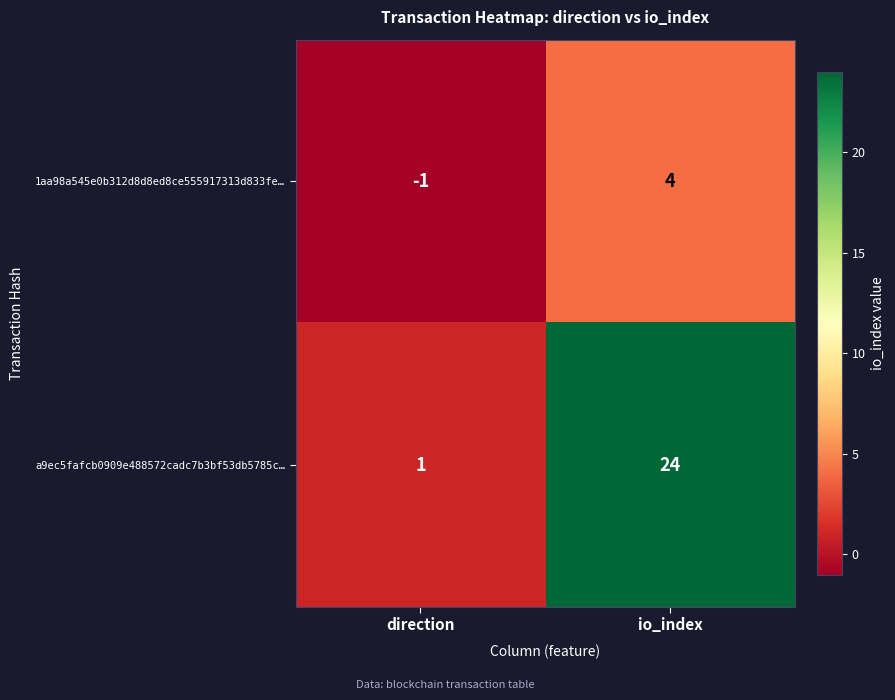

Rank the series at direction from highest to lowest value.

a9ec5fafcb0909e488572cadc7b3bf53db5785c…, 1aa98a545e0b312d8d8ed8ce555917313d833fe…